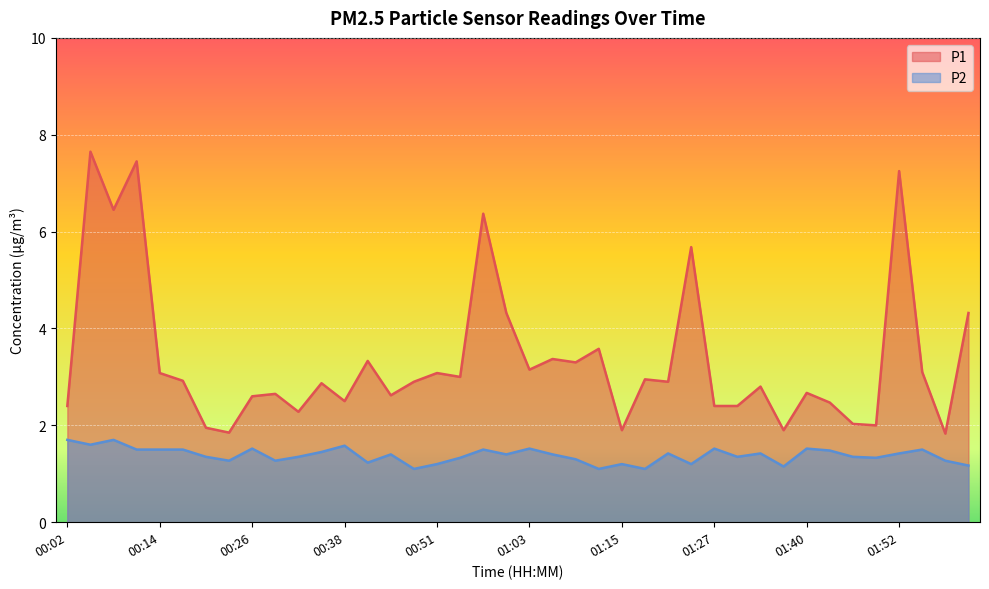

Which series has the largest total across all categories?

P1